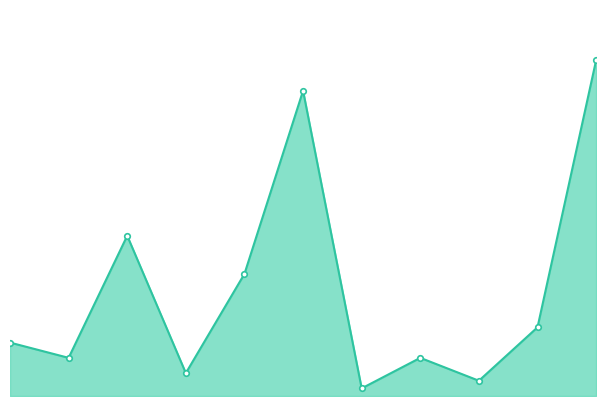

What is the value of the 6th point from the left?

40